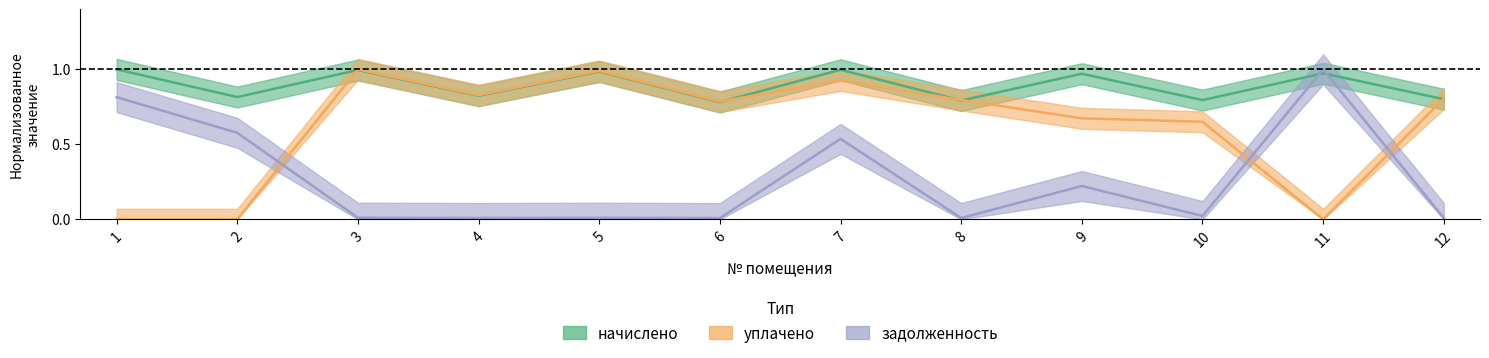

What is the spread (max minus min) of values at 1?

1.0